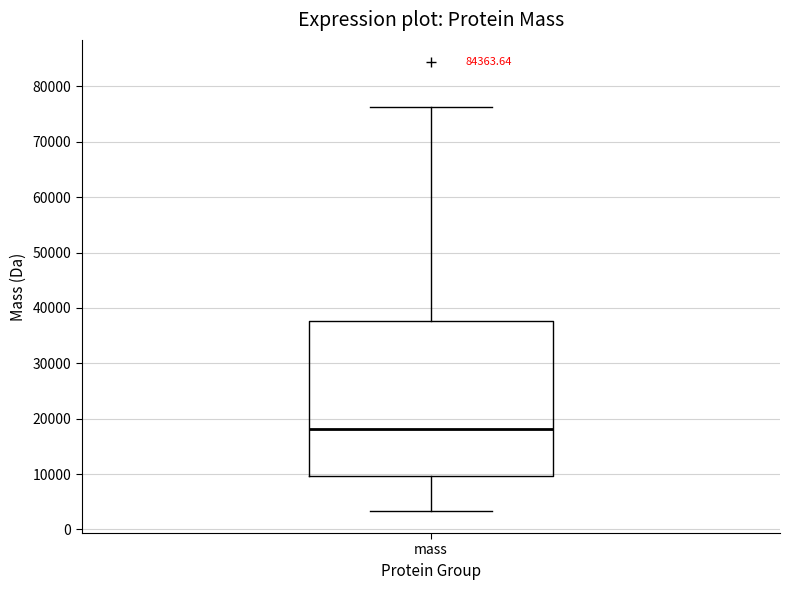

Where does the median line of the box for mass sit on the y-axis? The values are not printed on the chart, so give them approximately, as read against the axis.

18000